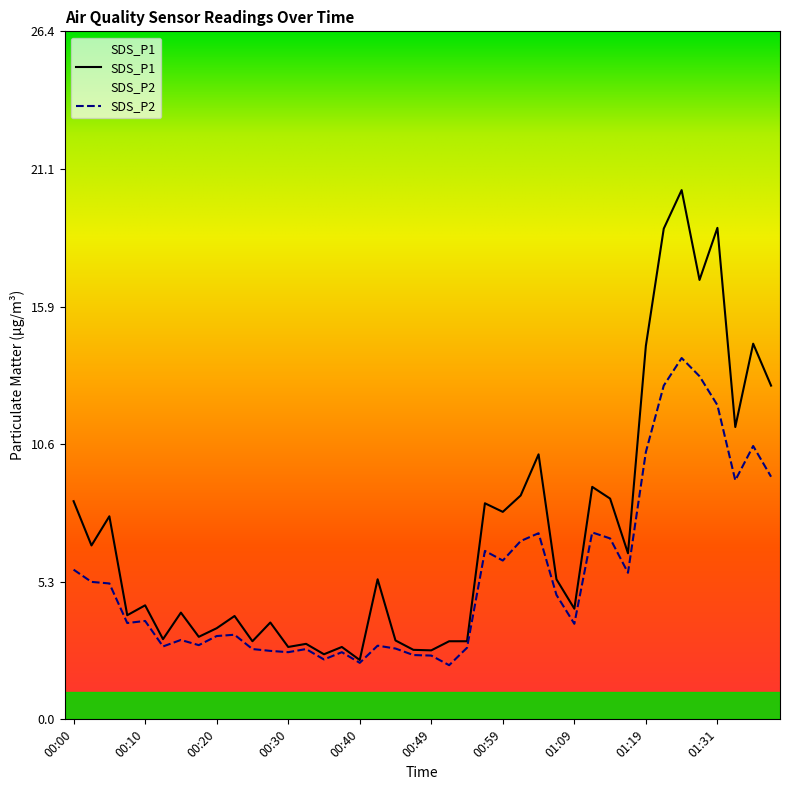

Count the number of data series in this chart.

2